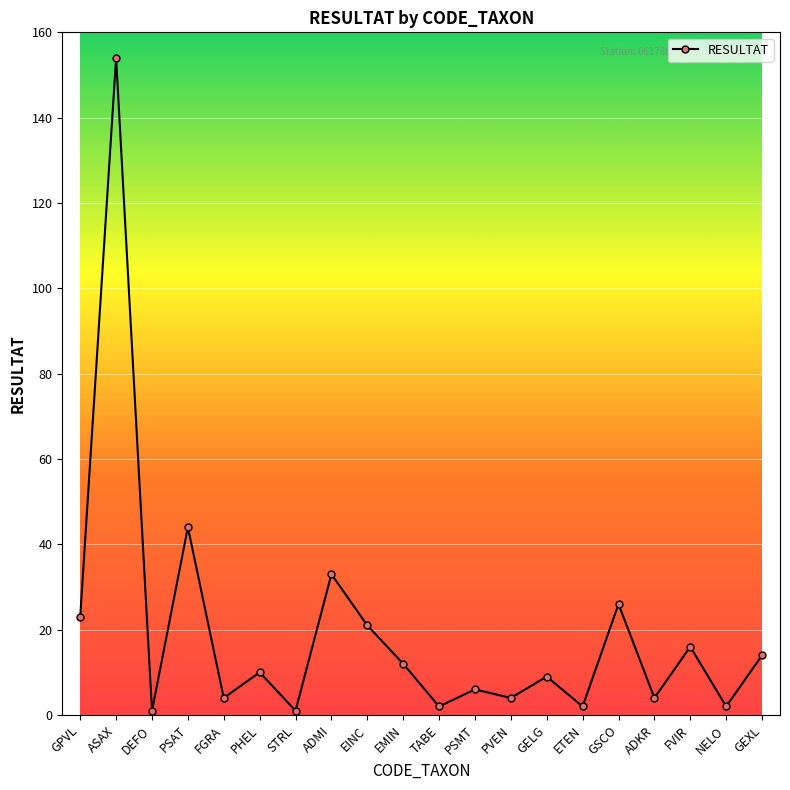

True or false: the data has more than 2 interior local peaks.

True